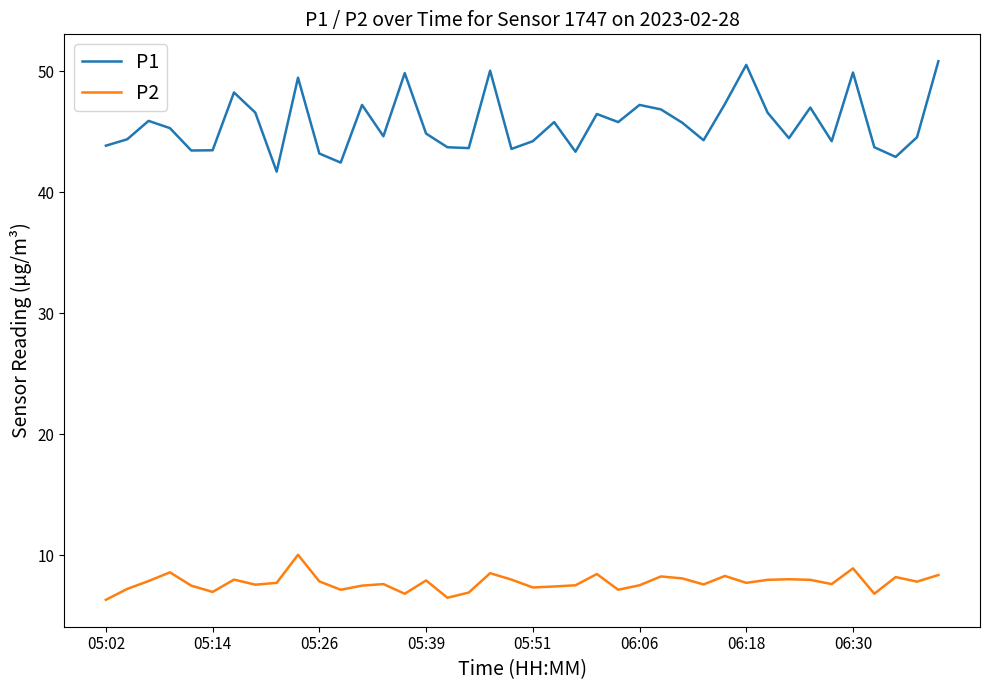

In P1, how many points are higher than both neighbors (excluding endpoints)?

12